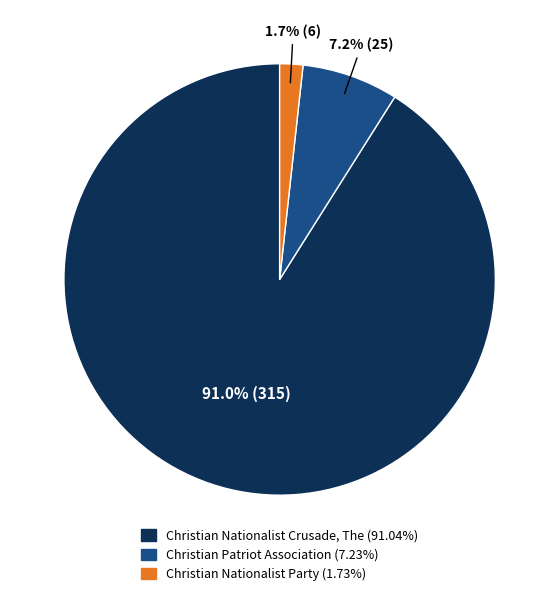

Is there a majority slice in this chart?

Yes